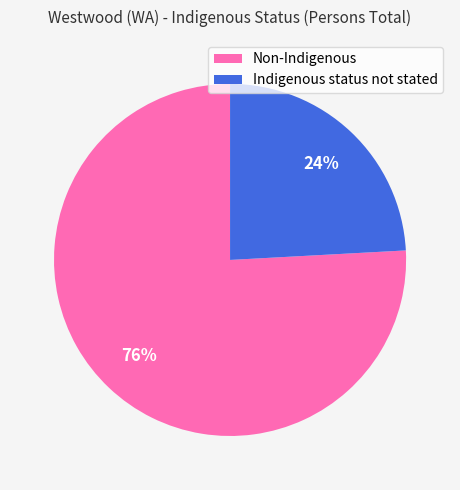

Is there any slice that represents more than half of the pie?

Yes